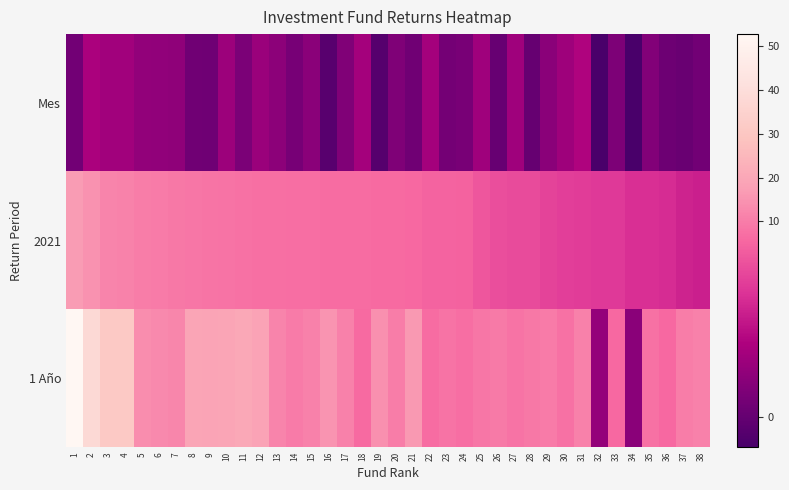

What is the difference between the highest and lowest values at 15?

9.7